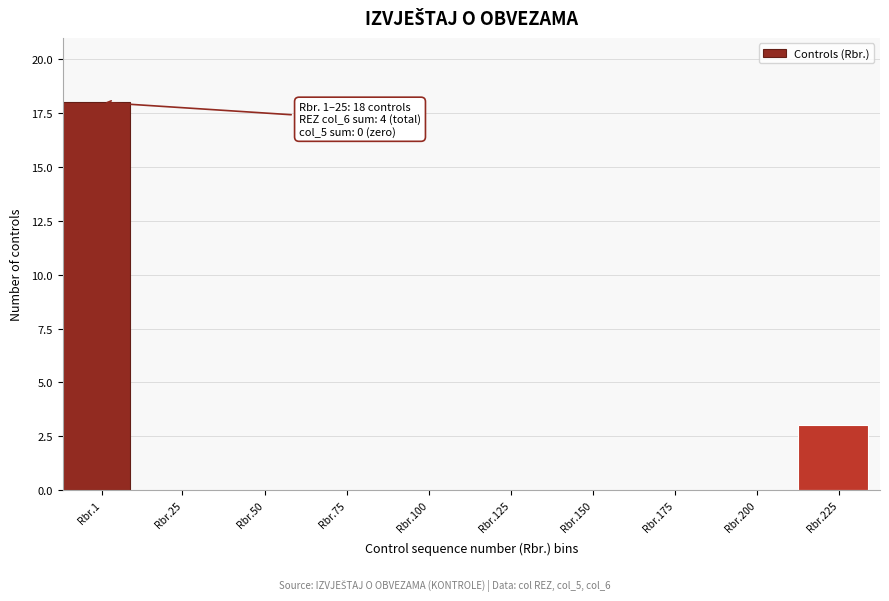

Reading right to left, list all the values displayed in this chart.

Rbr.225=3	Rbr.200=0	Rbr.175=0	Rbr.150=0	Rbr.125=0	Rbr.100=0	Rbr.75=0	Rbr.50=0	Rbr.25=0	Rbr.1=18